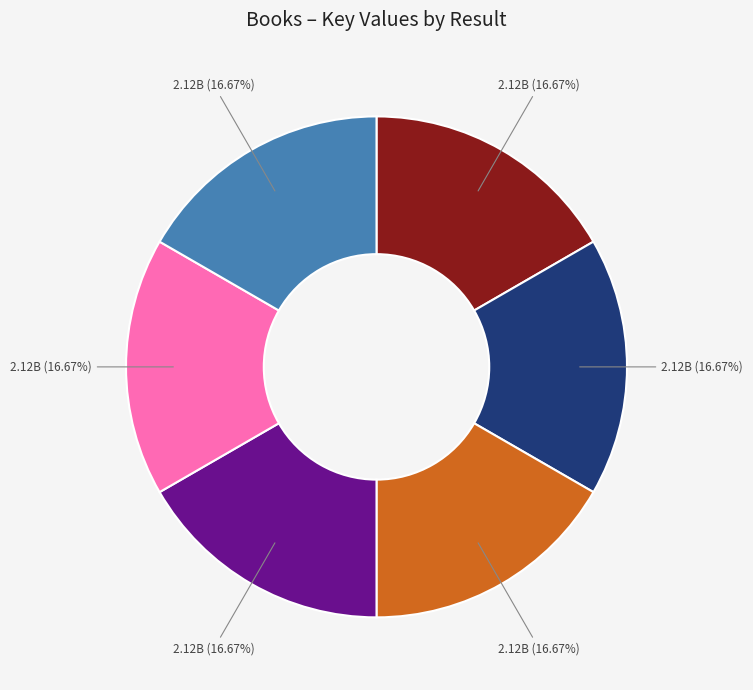

Does any single category account for the majority?

No